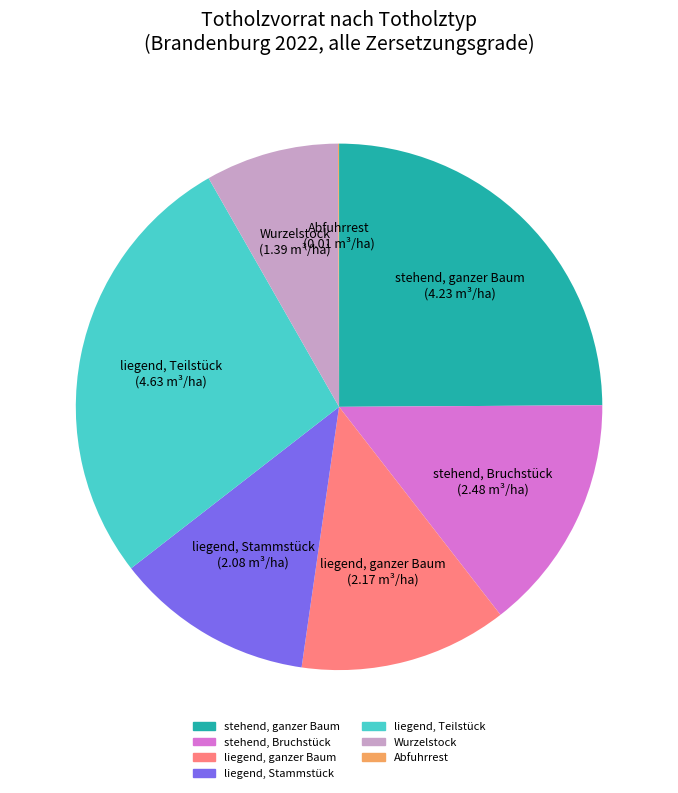

Does stehend, Bruchstück account for over 50% of the chart?

No